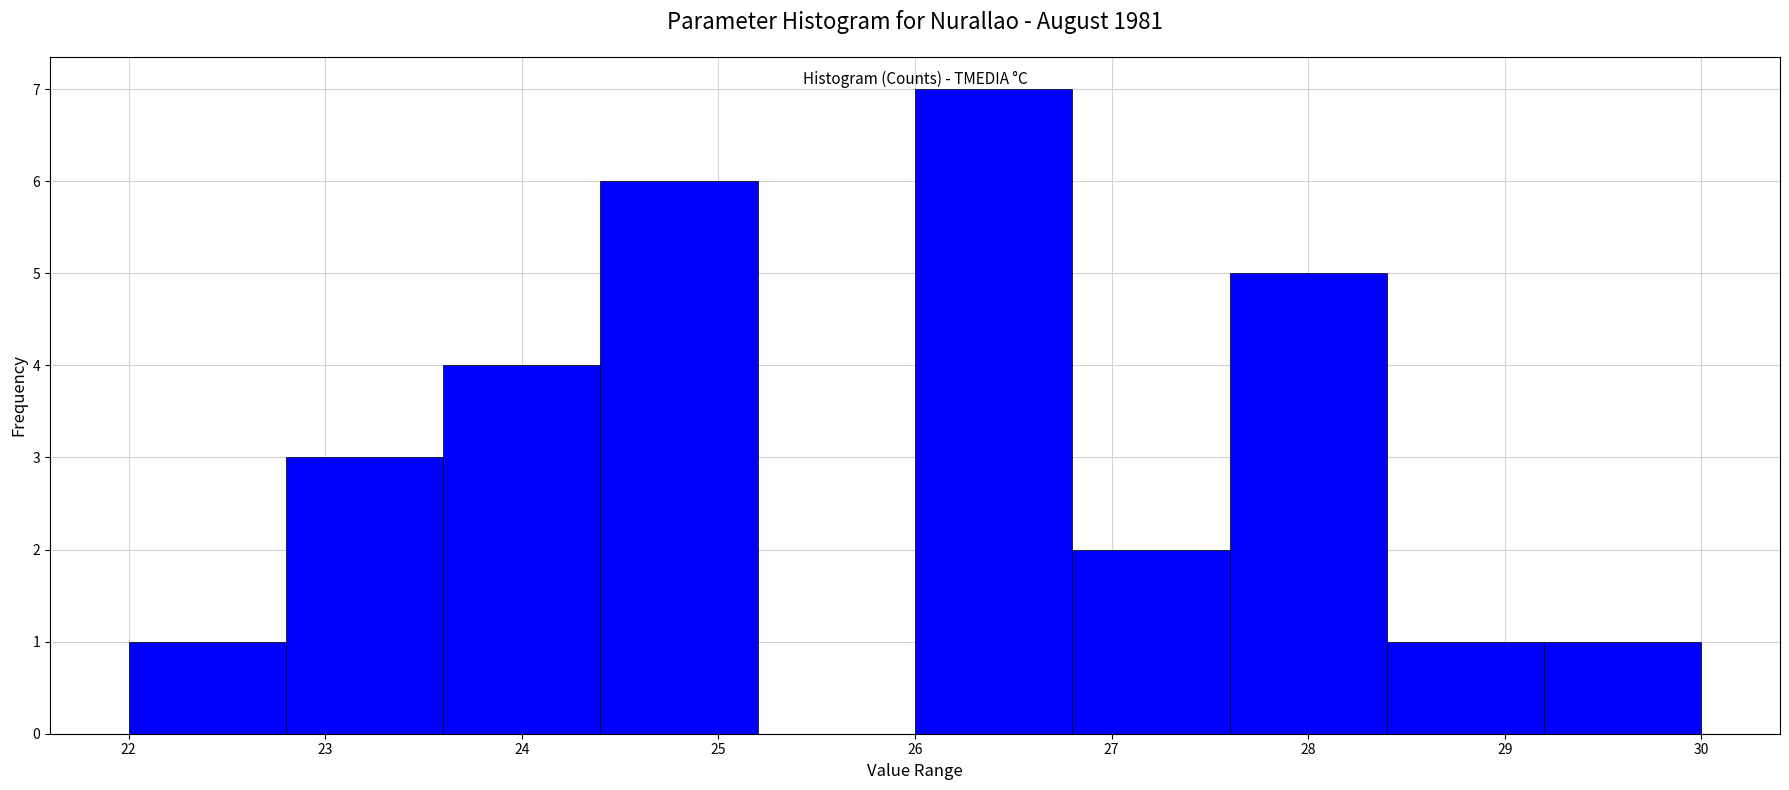

What is the height of the bar covering 24.4 to 25.2 on the x-axis? The values are not printed on the chart, so give them approximately, as read against the axis.

6